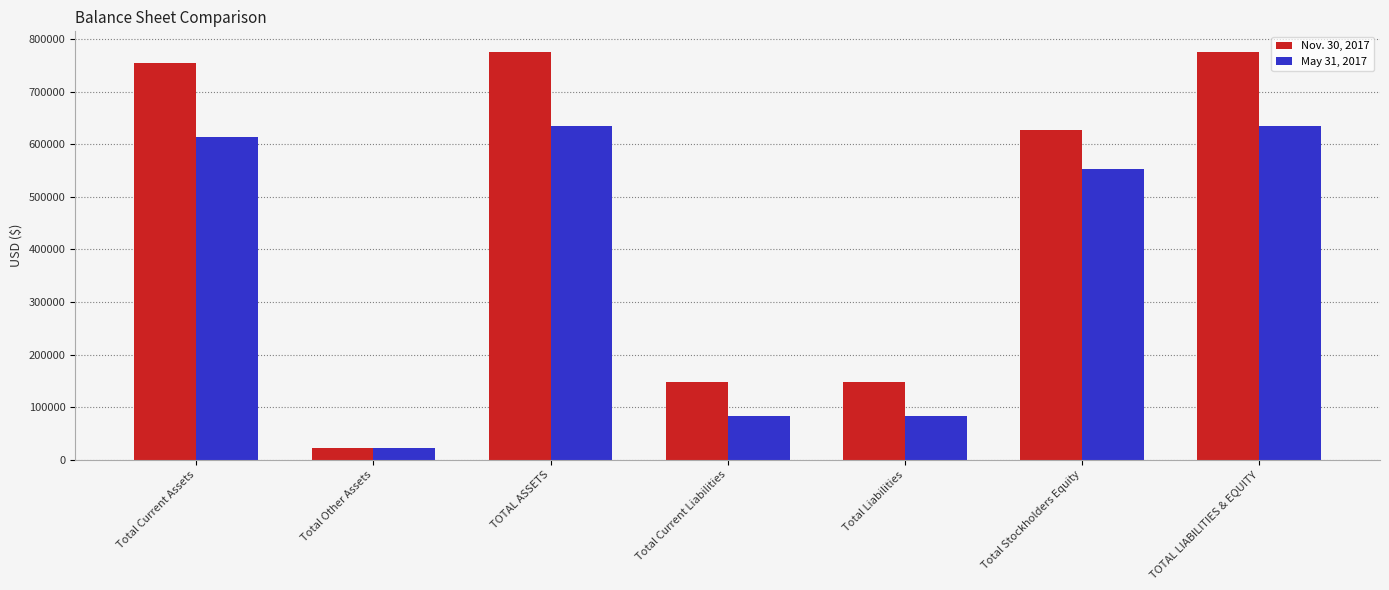

Which category has the lowest value in the Nov. 30, 2017 series?

Total Other Assets